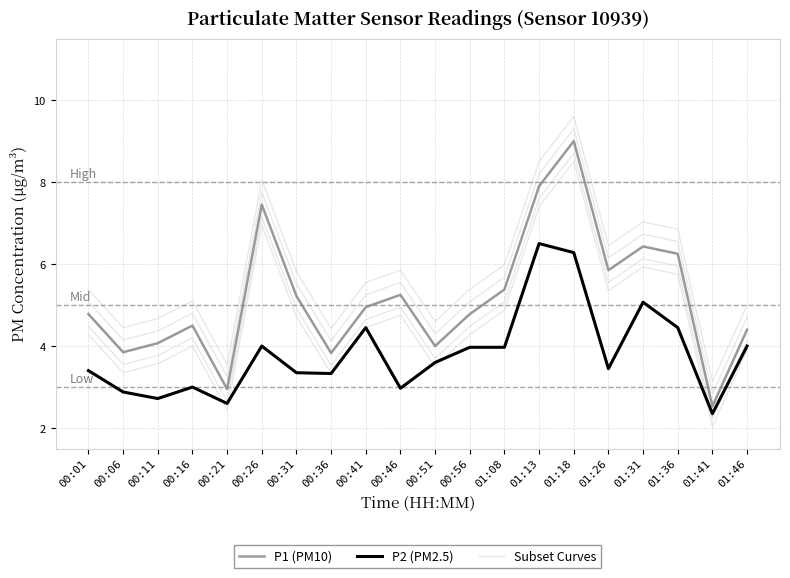

Reading left to right, transcribe all the data shown in this chart.

P1 (PM10): 4.8	3.9	4.1	4.5	3.0	7.5	5.2	3.8	5.0	5.2	4.0	4.8	5.4	7.9	9.0	5.8	6.4	6.2	2.5	4.4
P2 (PM2.5): 3.4	2.9	2.7	3.0	2.6	4.0	3.4	3.3	4.5	3.0	3.6	4.0	4.0	6.5	6.3	3.5	5.1	4.5	2.4	4.0
Subset Curves: 4.3	3.4	3.6	4.0	2.5	7.0	4.7	3.3	4.5	4.8	3.5	4.3	4.9	7.4	8.5	5.3	5.9	5.8	2.0	3.9